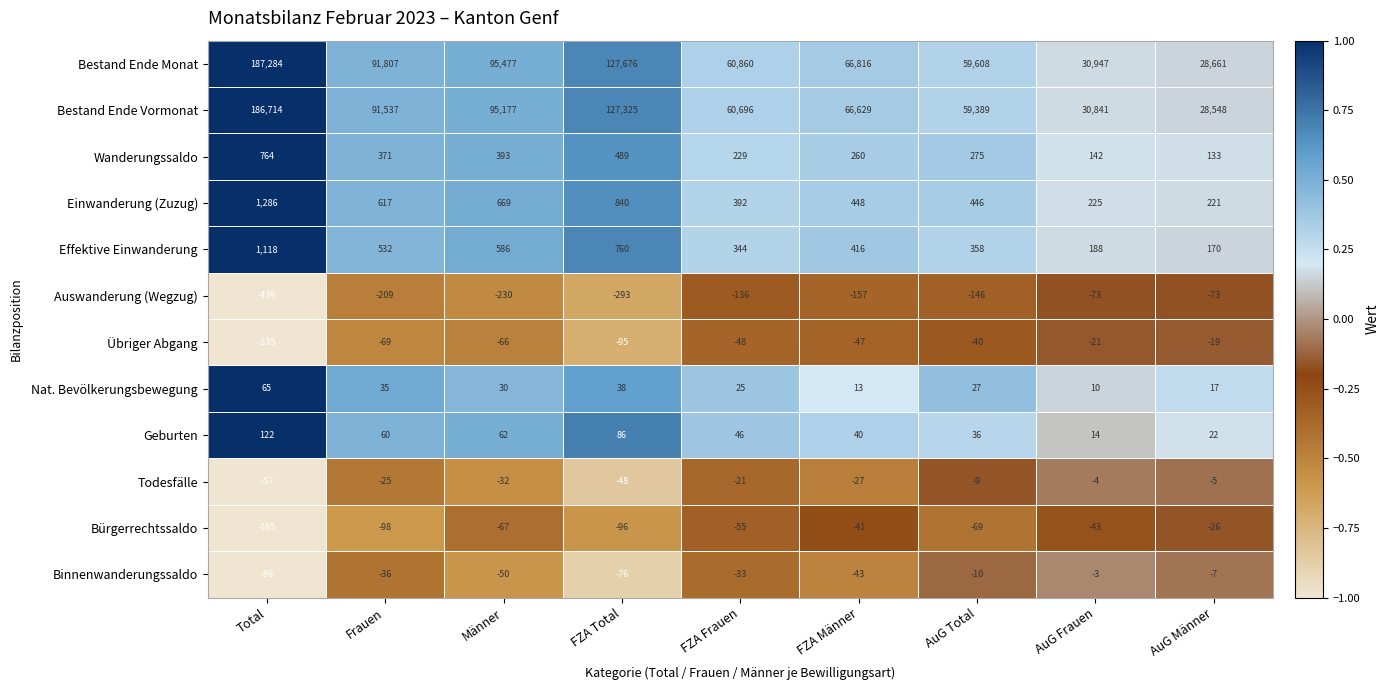

What is the smallest value displayed?

-439